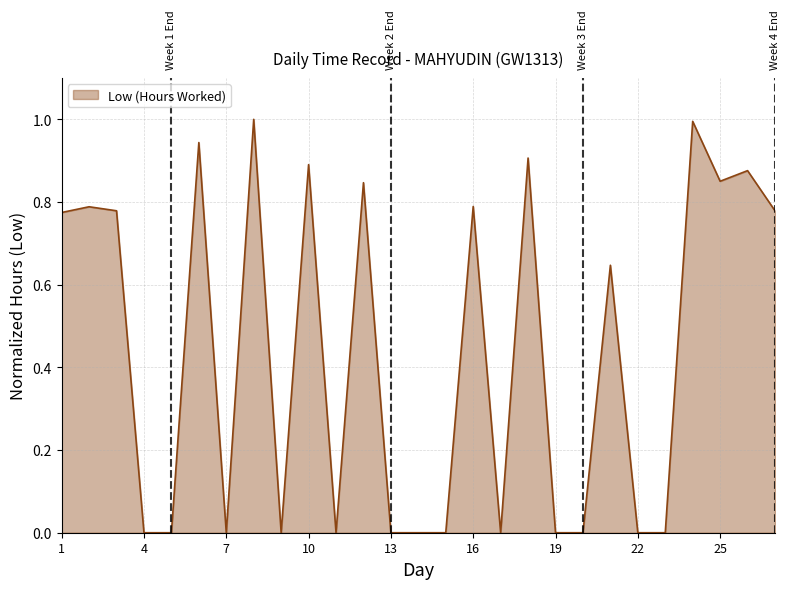

What is the difference between the maximum and minimum values?

1.0